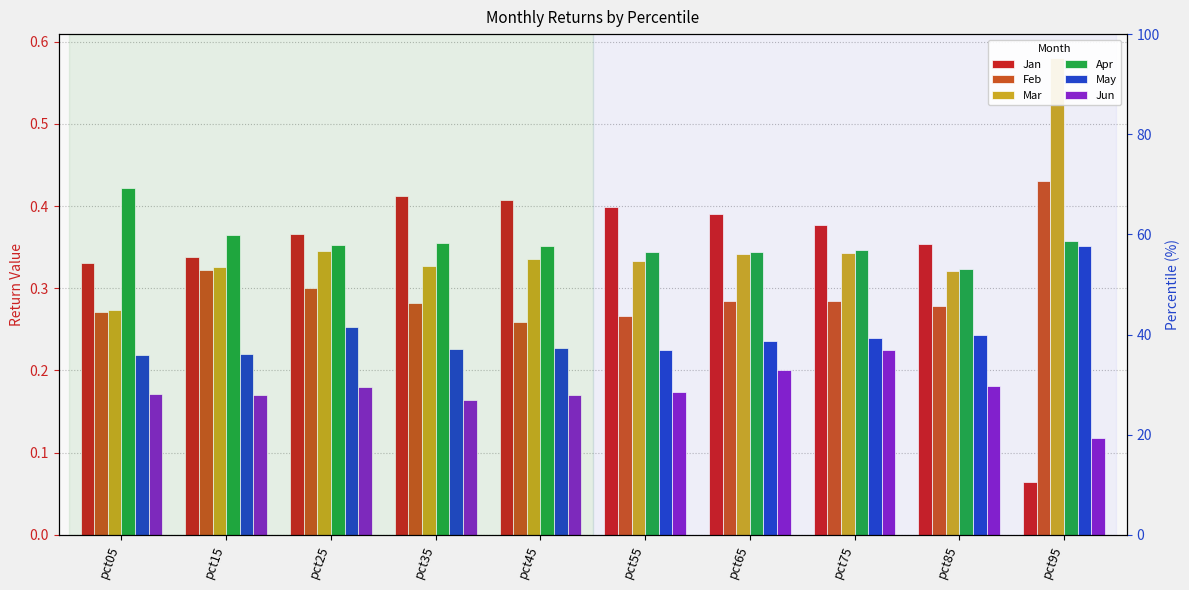

Does the chart contain stacked bars?

No